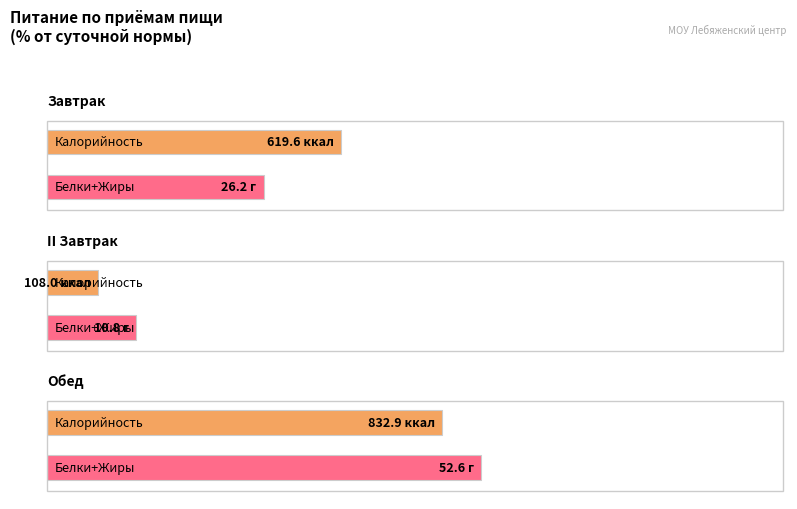

At which label is Калорийность closest to 470?

Завтрак